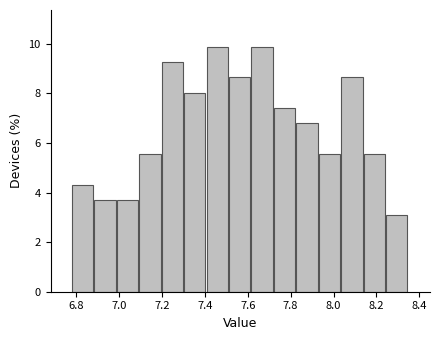

Reading left to right, transcribe this chart: for each bar, give the range it covers on the x-axis and its height. Neither the bar edges nor the heights are printed on the chart, so give them approximately, as read against the axes.

6.78 to 6.88: 4.4
6.88 to 6.98: 3.8
6.98 to 7.10: 3.8
7.10 to 7.20: 5.6
7.20 to 7.30: 9.2
7.30 to 7.40: 8.0
7.40 to 7.52: 9.8
7.52 to 7.62: 8.6
7.62 to 7.72: 9.8
7.72 to 7.82: 7.4
7.82 to 7.94: 6.8
7.94 to 8.04: 5.6
8.04 to 8.14: 8.6
8.14 to 8.24: 5.6
8.24 to 8.36: 3.0